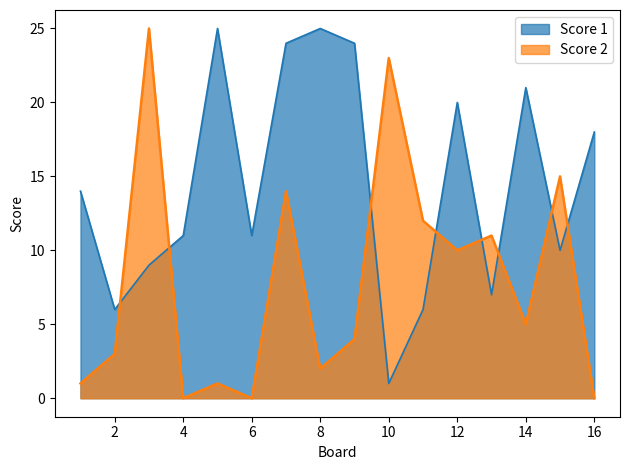

Which series has the largest total across all categories?

Score 1